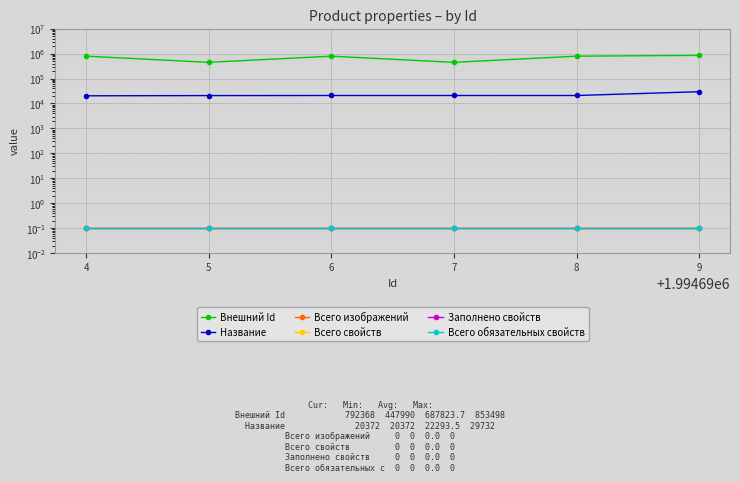

True or false: Заполнено свойств has more than 0 interior local peaks.

False